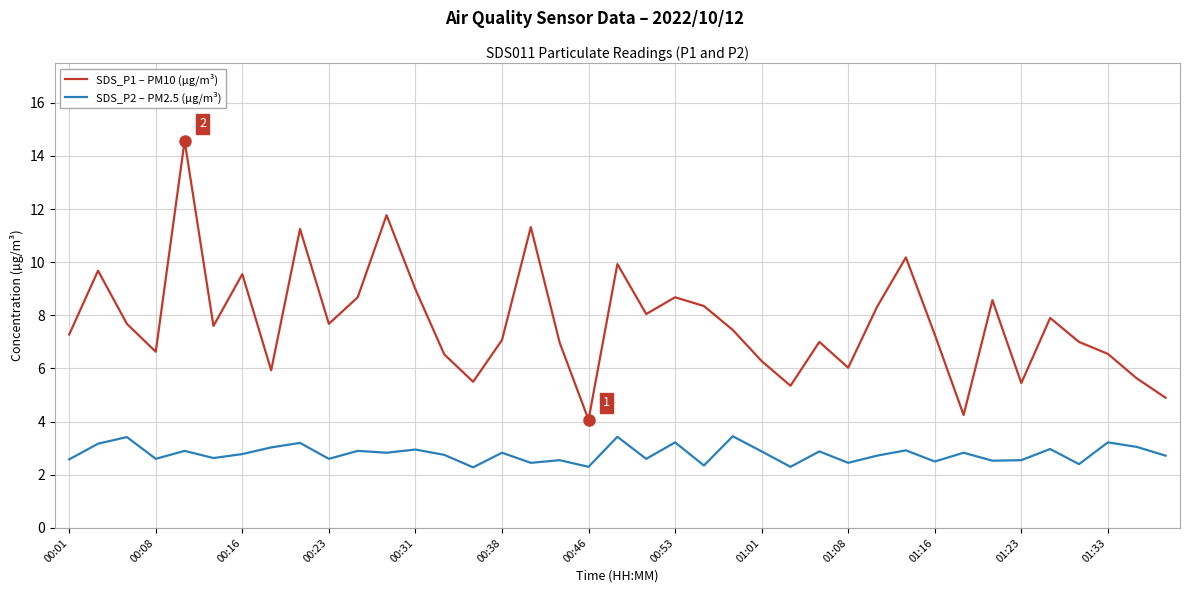

Which series has the widest spread of values?

SDS_P1 – PM10 (µg/m³)